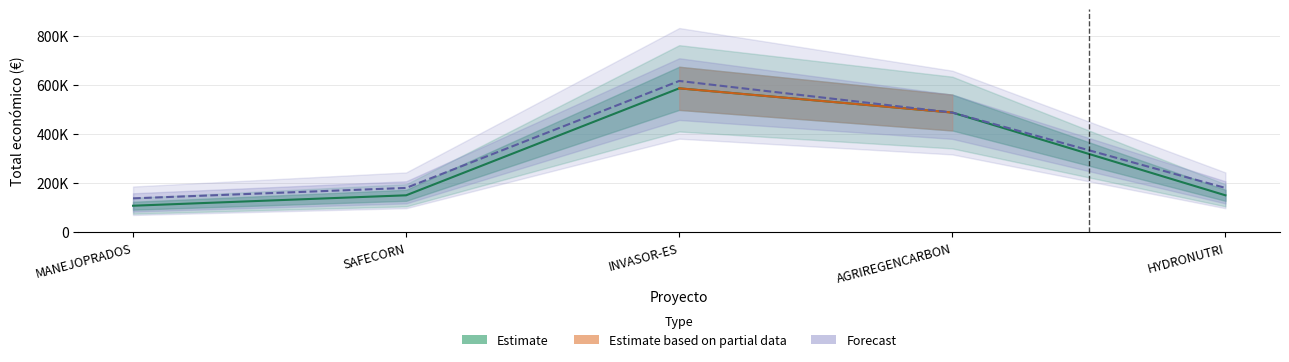

Reading right to left, transcribe all the data shown in this chart.

HYDRONUTRI=150000	AGRIREGENCARBON=486756	INVASOR-ES=585346	SAFECORN=150000	MANEJOPRADOS=107555